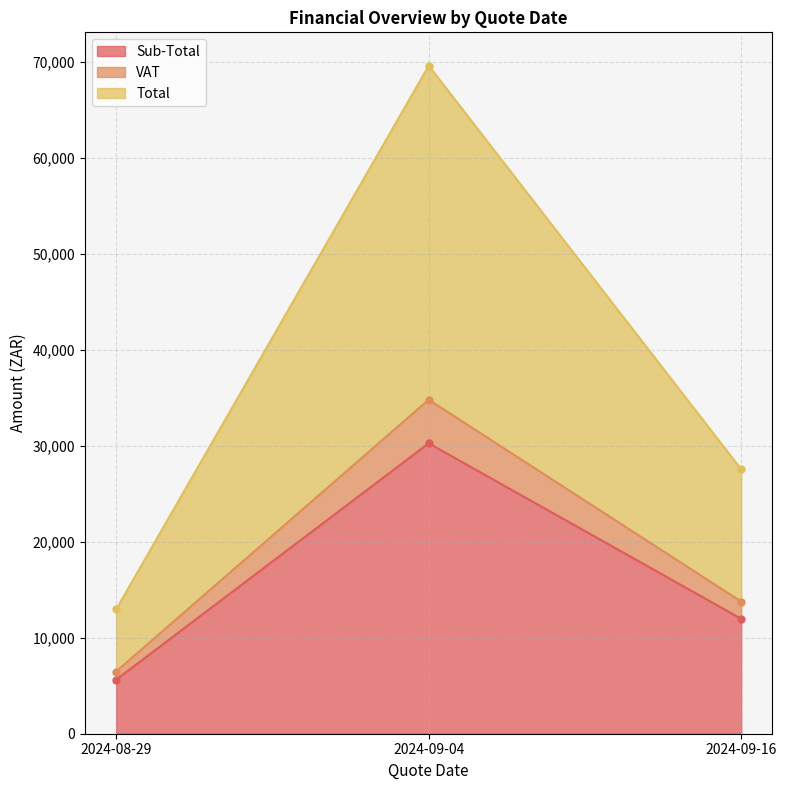

Between 2024-08-29 and 2024-09-16, which series saw the biggest shift?

Total